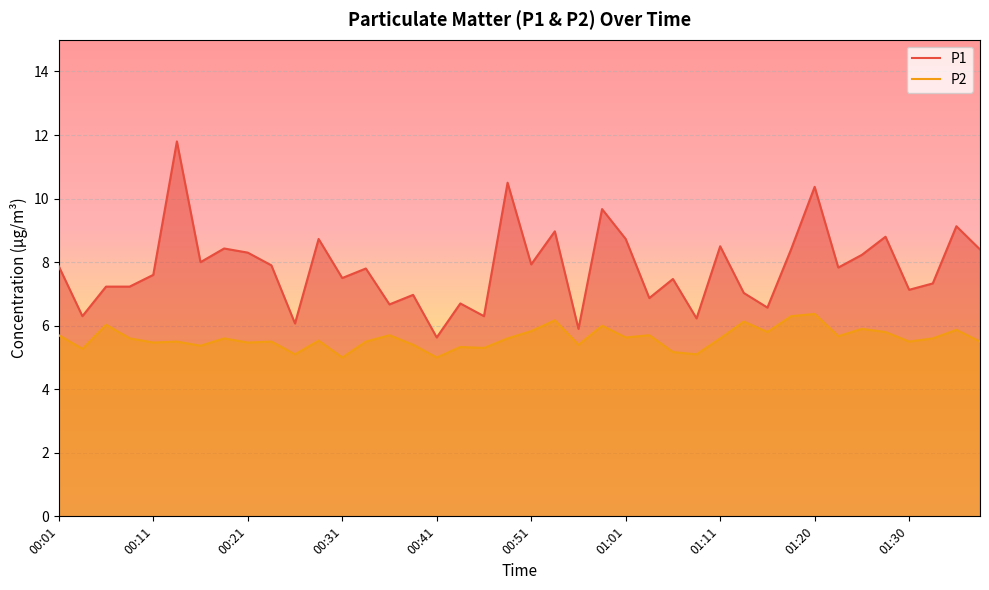

What is the smallest value displayed?

5.0